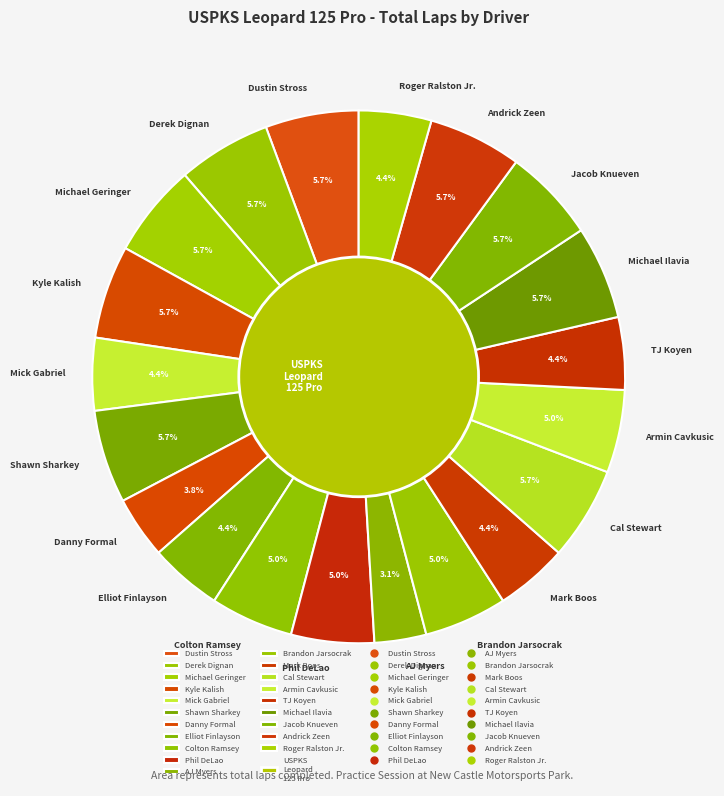

To the nearest percent, what is the average slice percentage?

5%